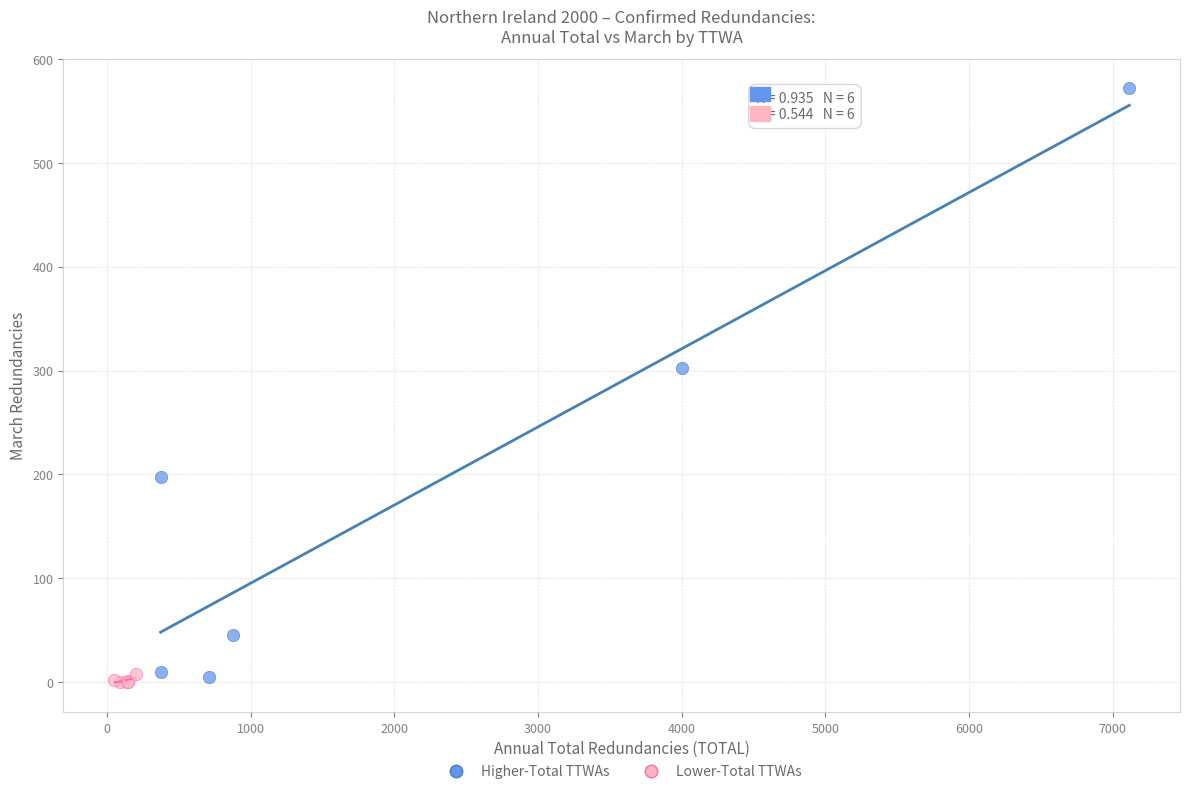

Which series reaches the maximum Y coordinate?

Higher-Total TTWAs